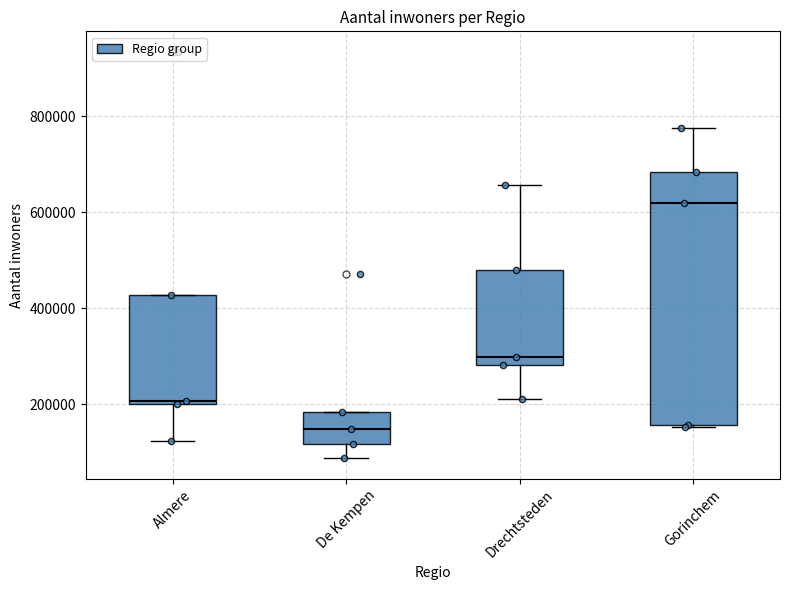

Reading left to right, transcribe this box plot: for each box, give where its median line is, the range the box spans, and where its two whiskers end, as read against the y-axis. The values are not printed on the chart, so give them approximately, as read against the axis.

Almere: median 200000, box 200000 to 420000, whiskers 120000 to 420000
De Kempen: median 140000, box 120000 to 180000, whiskers 80000 to 180000
Drechtsteden: median 300000, box 280000 to 480000, whiskers 220000 to 660000
Gorinchem: median 620000, box 160000 to 680000, whiskers 160000 to 780000